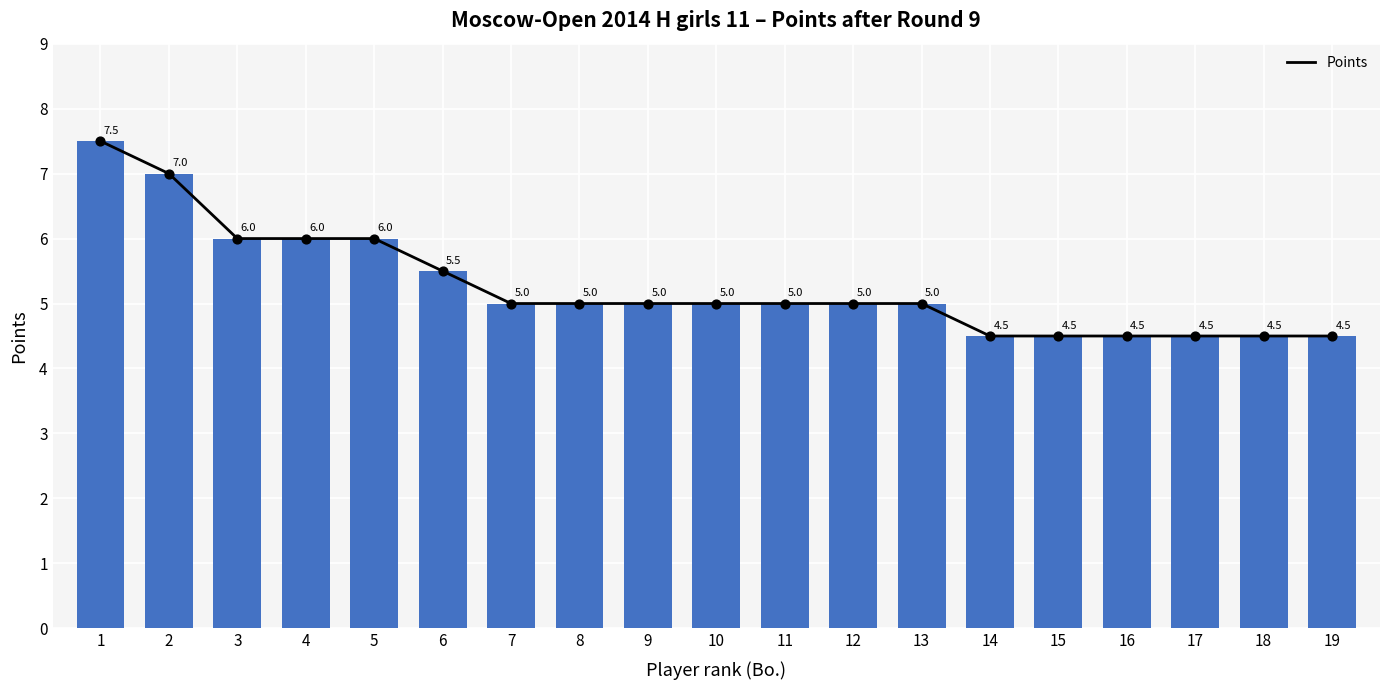

Between 19 and 16, which is larger?

19